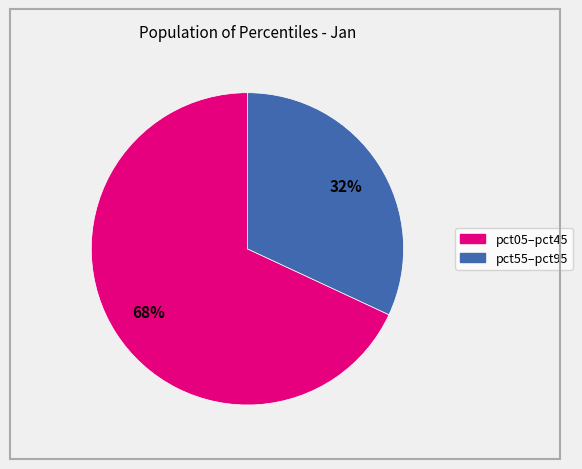

To the nearest percent, what is the average slice percentage?

50%